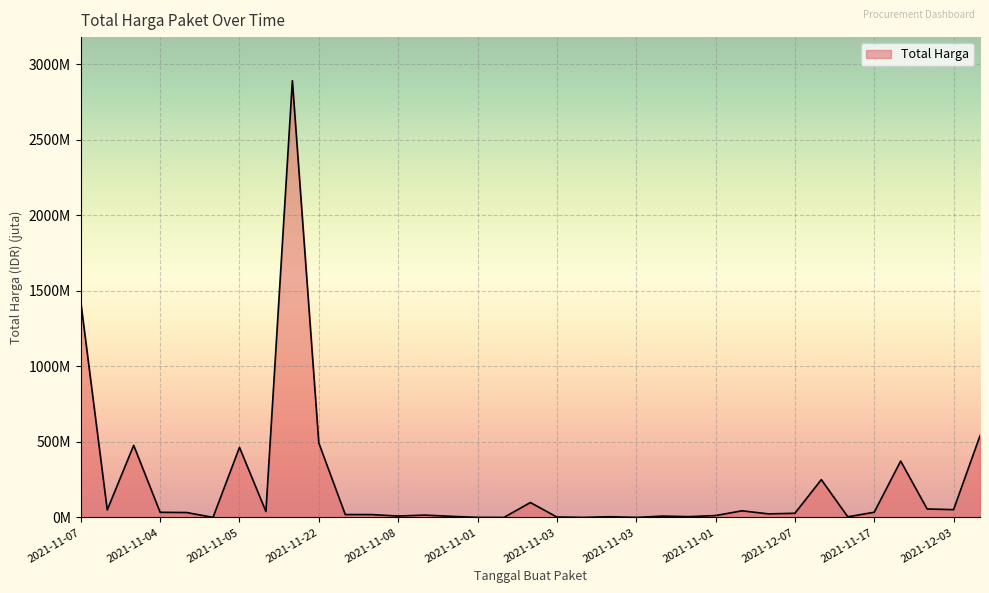

Where is the data nearest to the value 1446?

2021-11-07